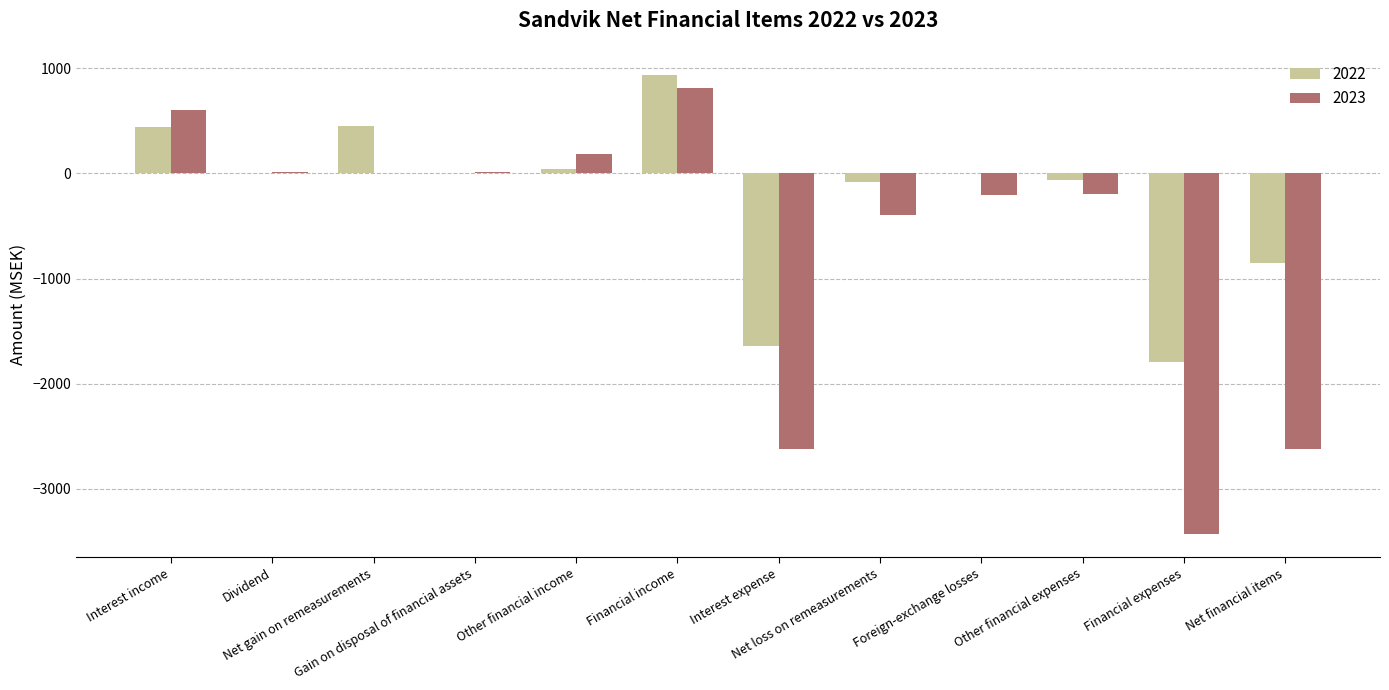

Which series has the largest total across all categories?

2022